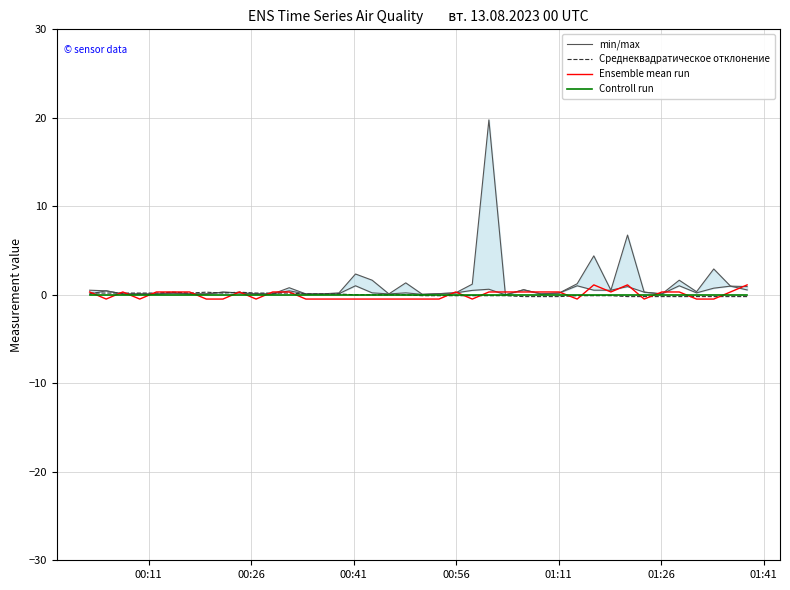

Between which two adjacent categories do Среднеквадратическое отклонение and min/max first intersect?

00:26 and 00:41